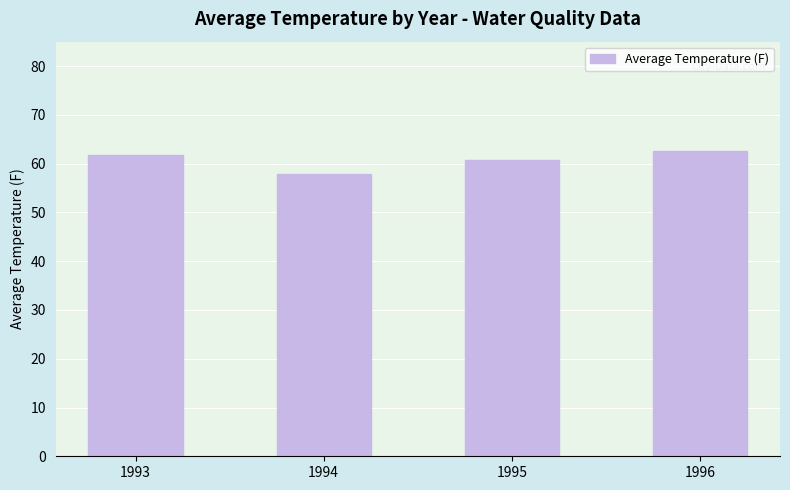

What is the sum of the values at 1996 and 1993?

124.2